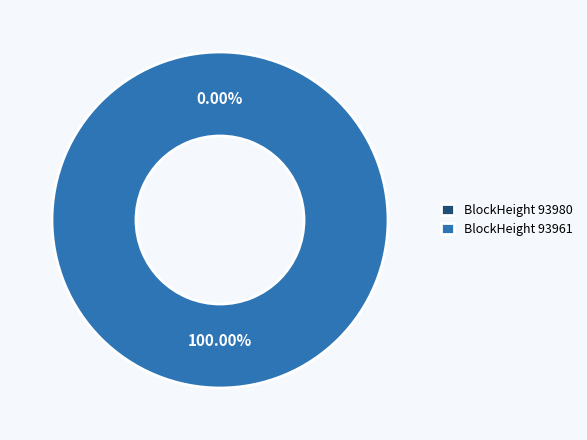

How many slices are in this pie chart?

2